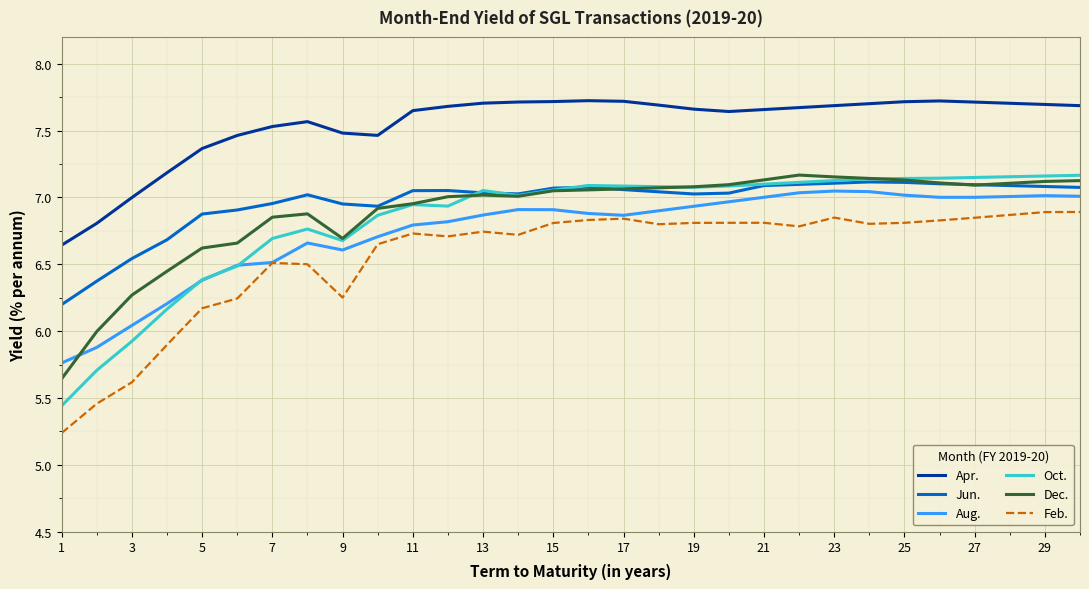

True or false: Feb. and Apr. intersect in this chart.

False